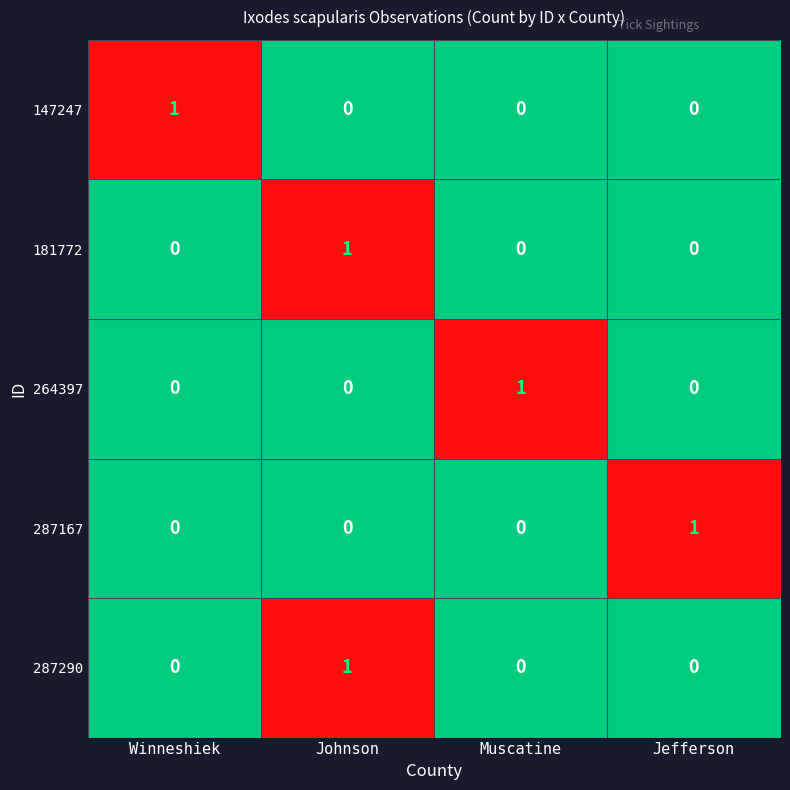

How many distinct data groups are displayed?

5